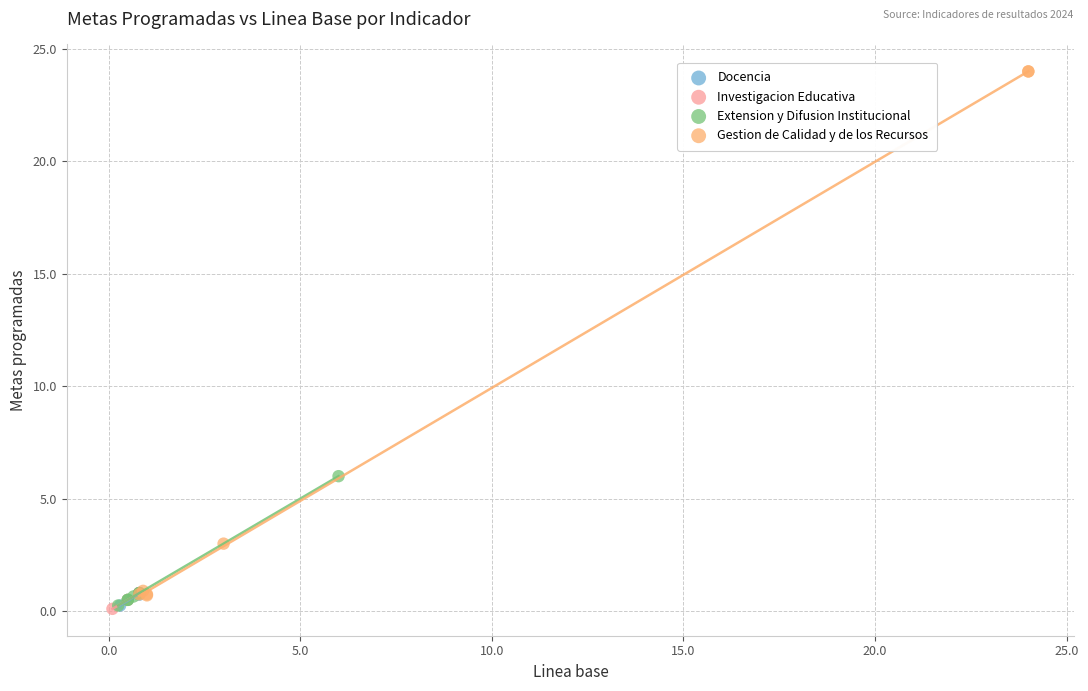

Which series reaches the maximum Y coordinate?

Gestion de Calidad y de los Recursos